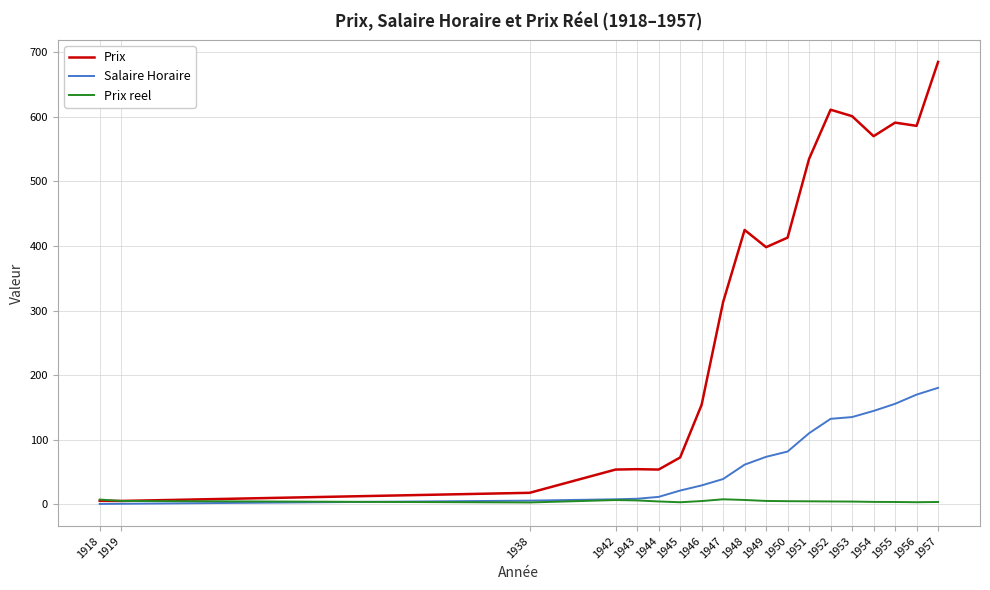

True or false: Prix reel and Salaire Horaire intersect in this chart.

True